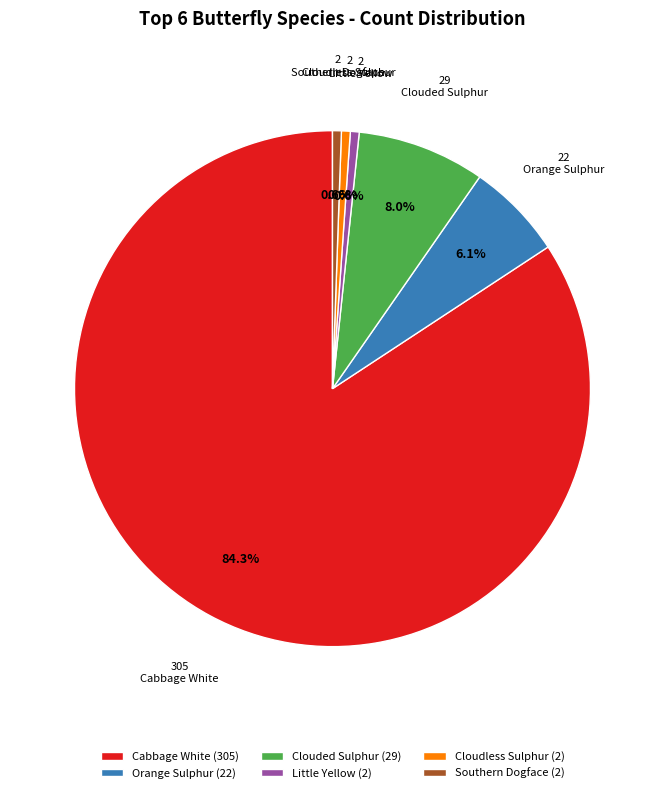

What portion of the pie excludes Cloudless Sulphur (2)?

99.4%